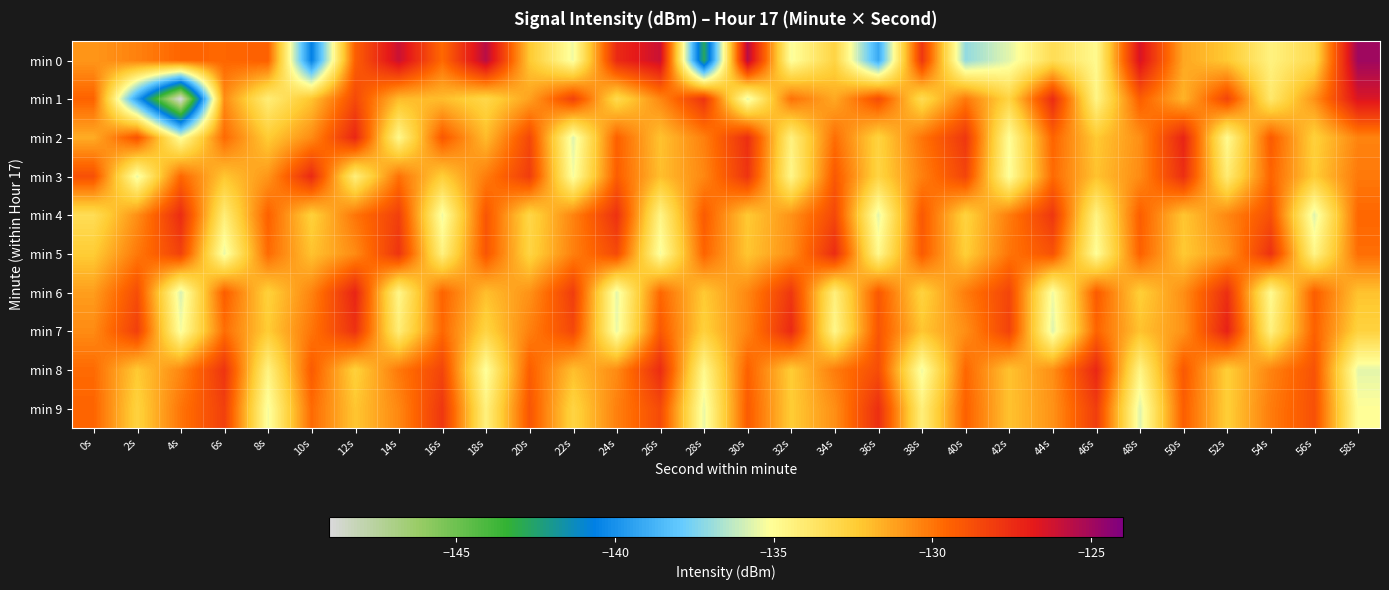

What is the spread (max minus min) of values at 8s?

5.9